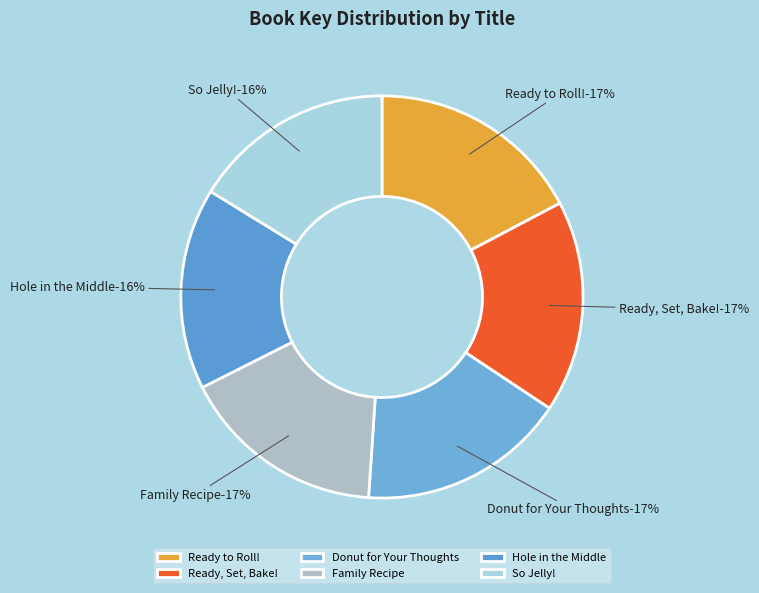

To the nearest percent, what is the difference between the So Jelly! and Donut for Your Thoughts slice percentages?

1%